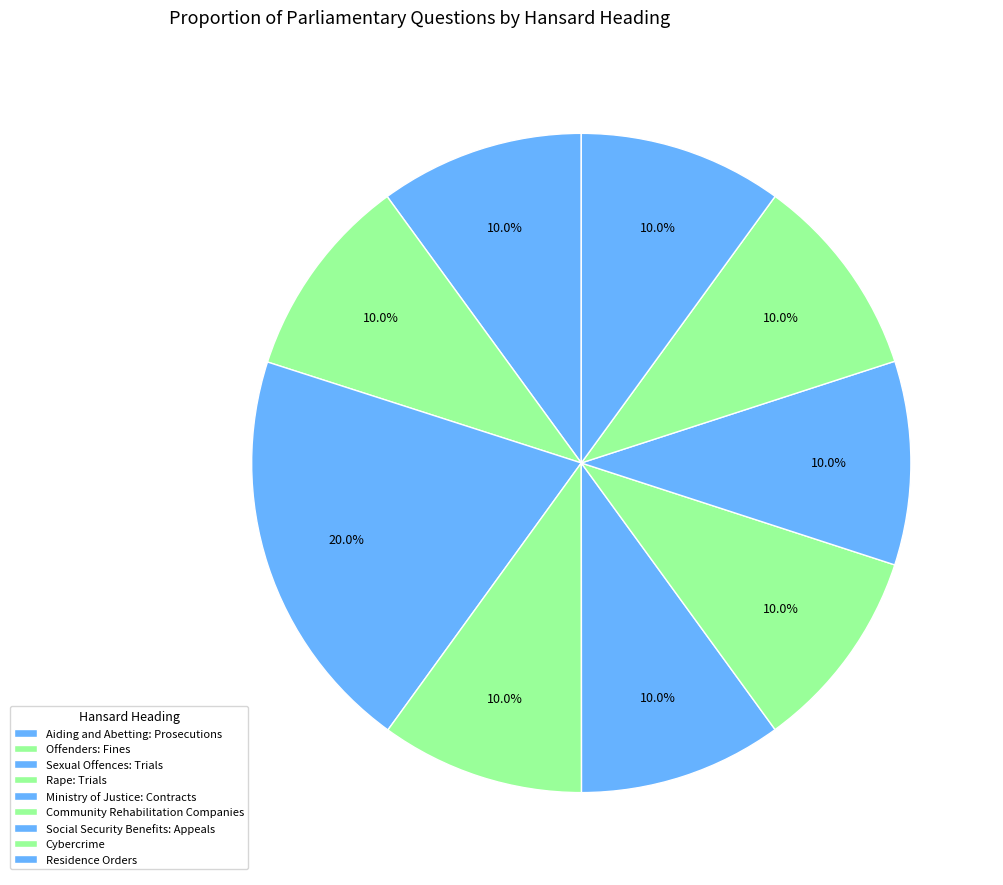

Which category has the smallest portion of the pie?

Sexual Offences: Trials (125831)